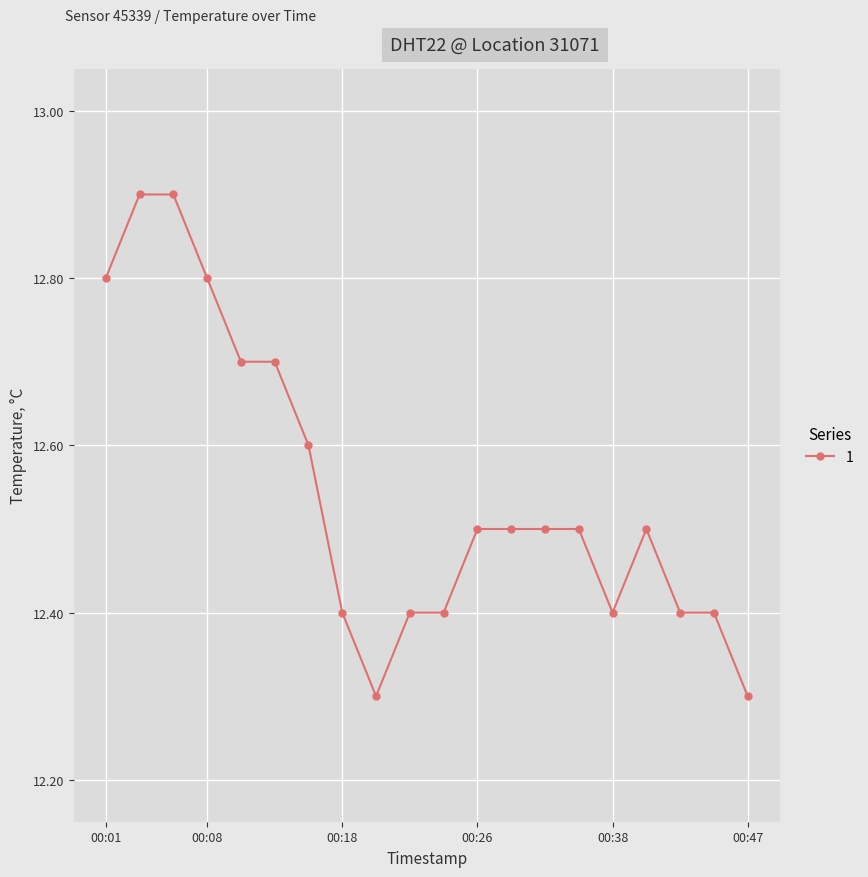

Count the values in the range 12 to 13.

20